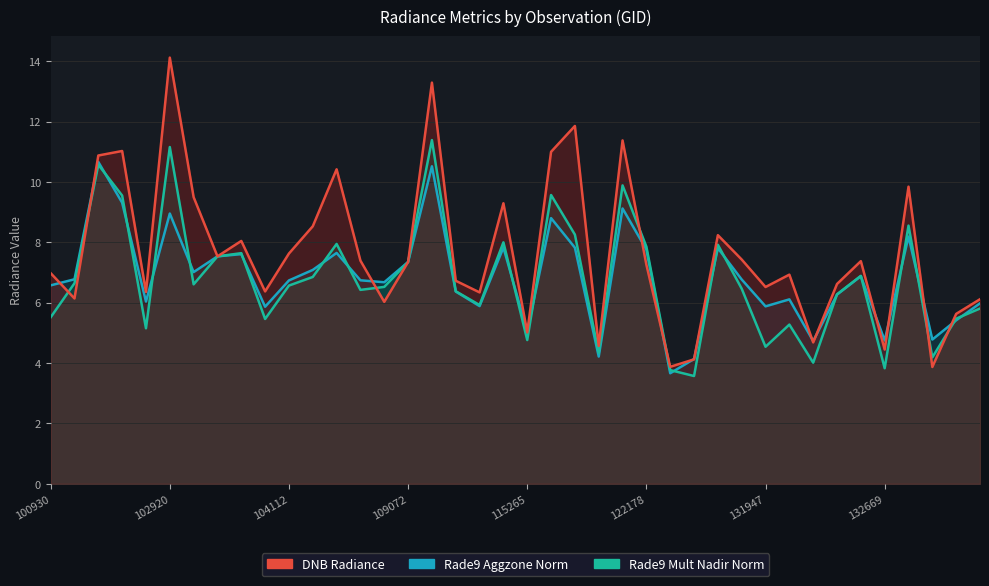

Which category has the lowest value in the rade9_mult_nadir_norm series?

122525